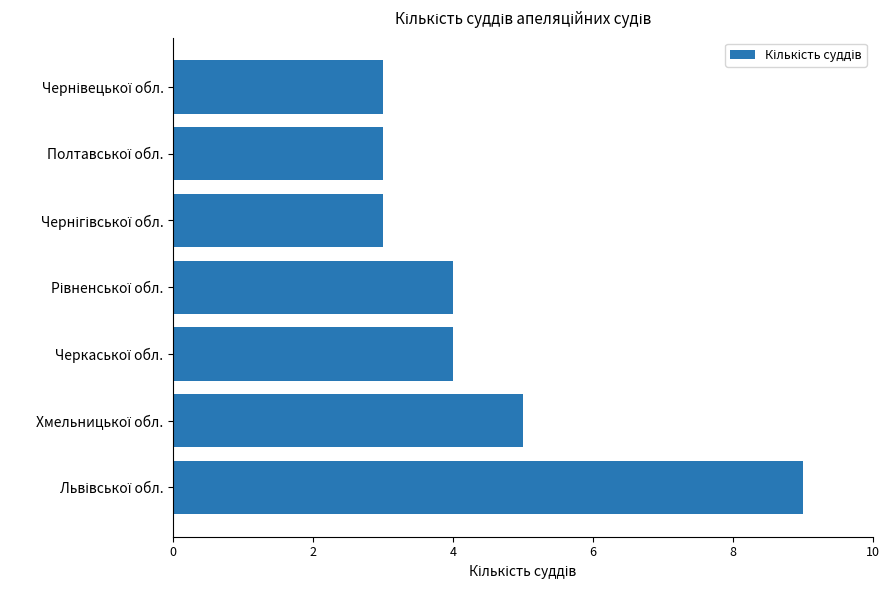

Count the values in the range 3 to 5.

6